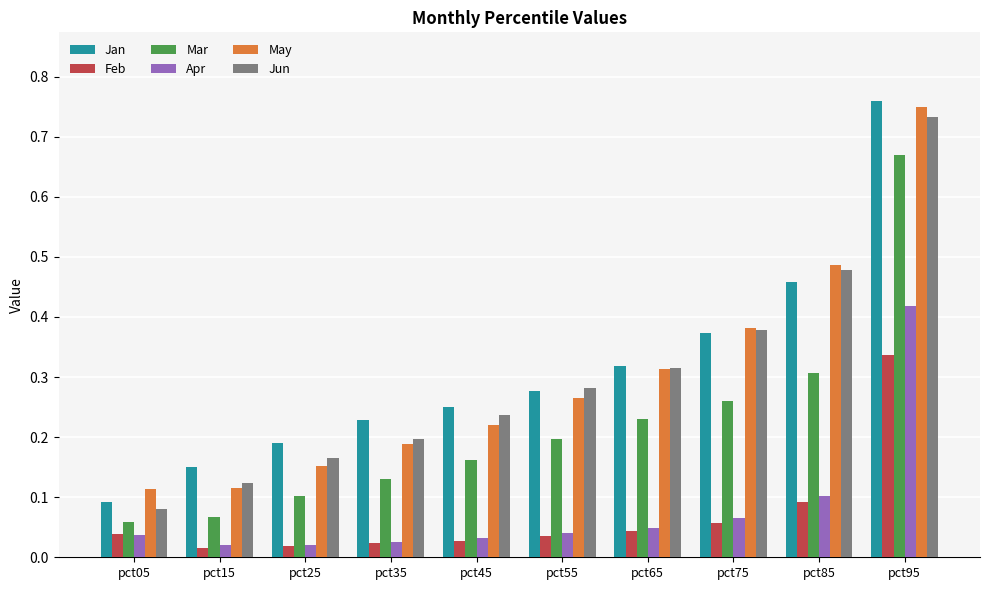

Which category has the highest value in the Mar series?

pct95